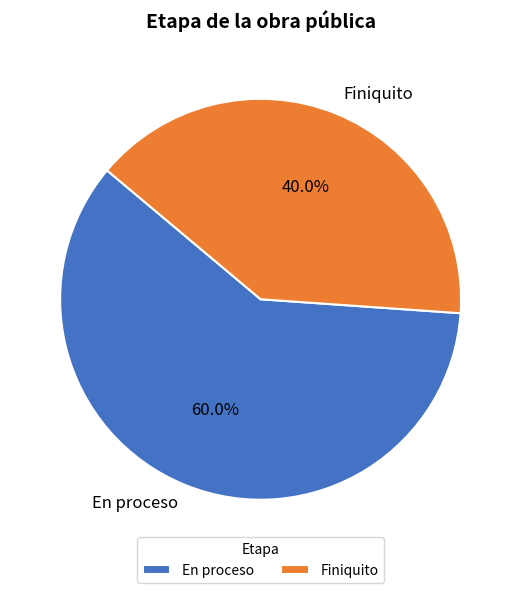

Which has a higher value, En proceso or Finiquito?

En proceso